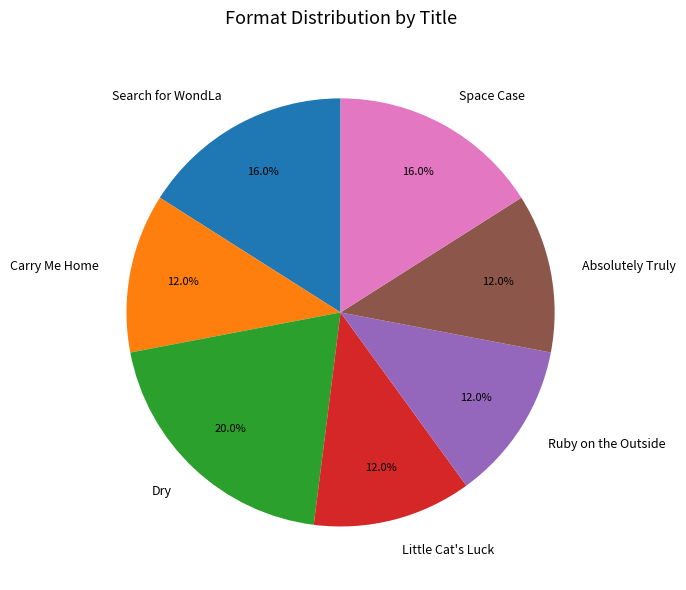

To the nearest percent, what portion does Search for WondLa represent?

16%